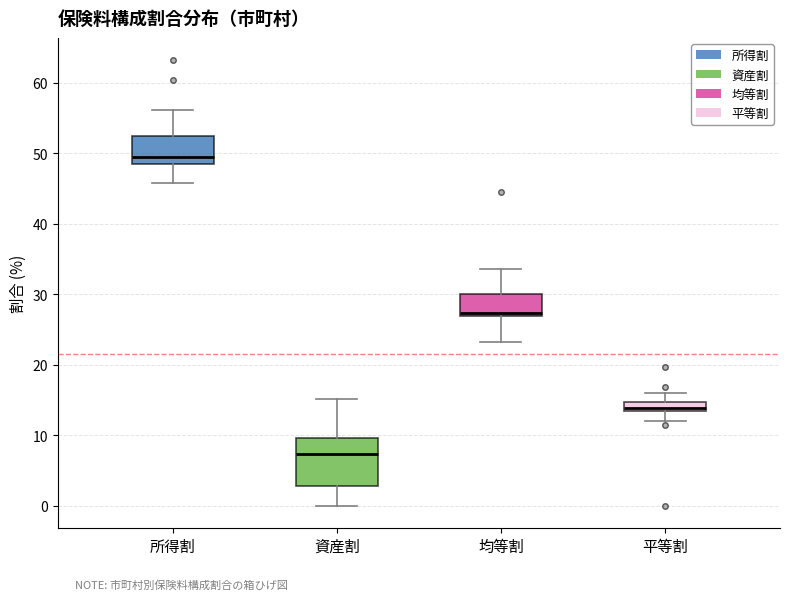

Comparing the boxes themselves (not the whiskers), which one is the tallest?

資産割